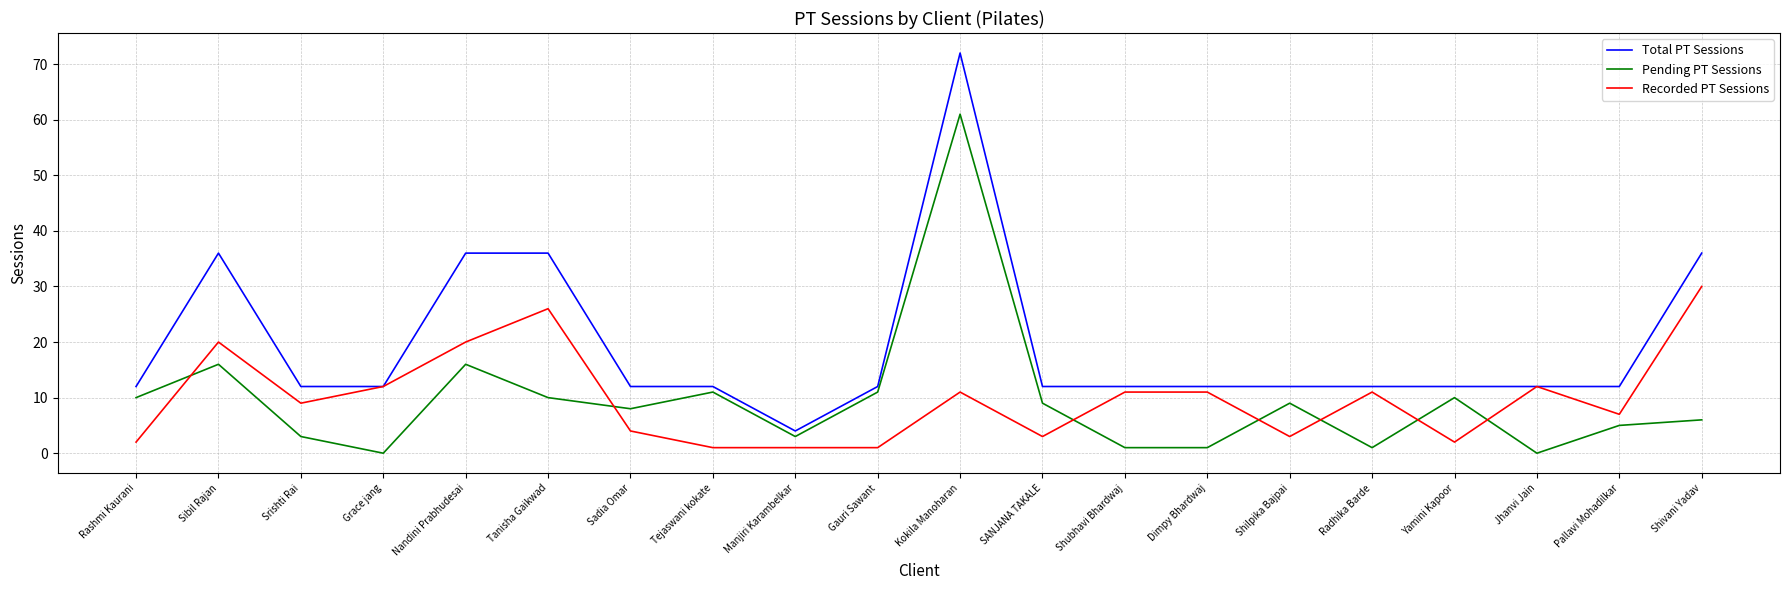

Is it true that Total PT Sessions equals 12 at Gauri Sawant?

True